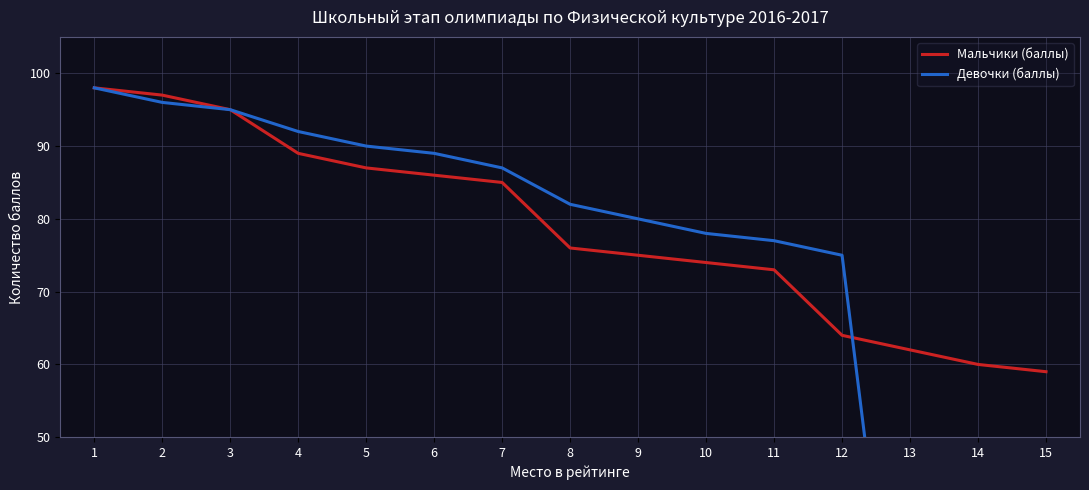

How many lines are shown in the chart?

2